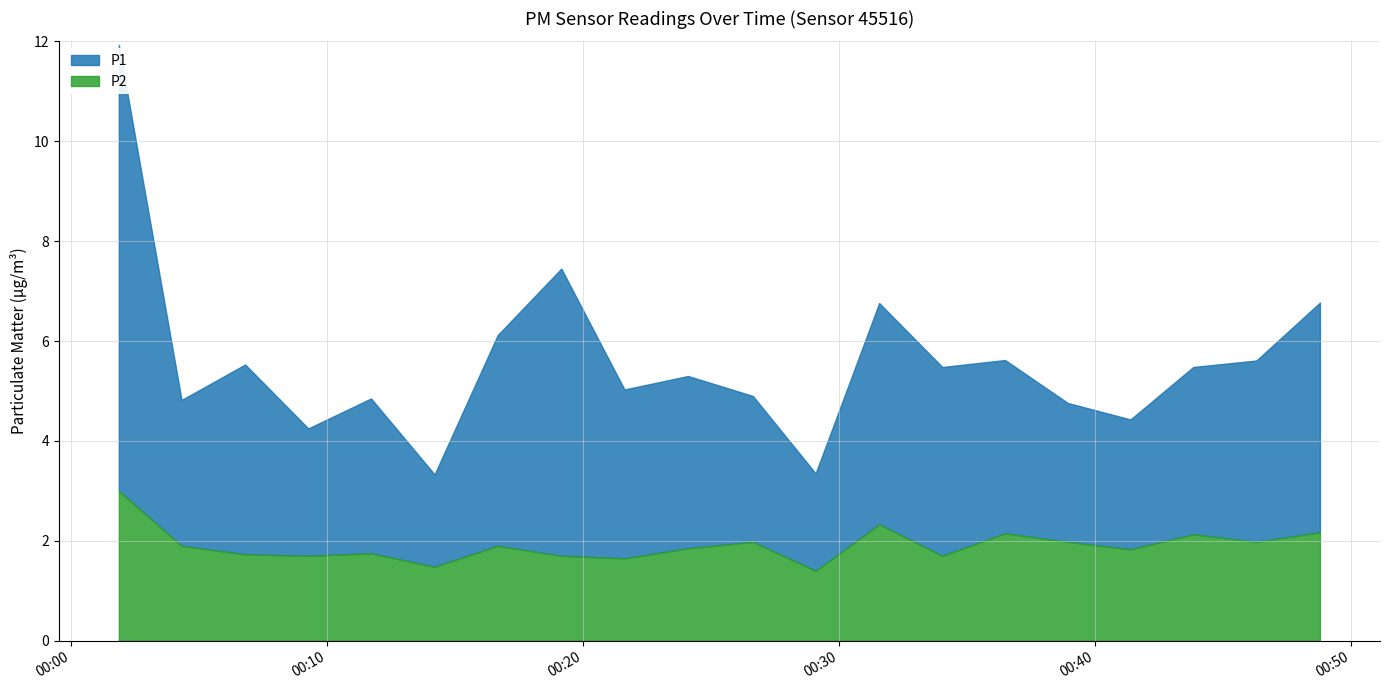

What is the sum of all P1 values?

111.8